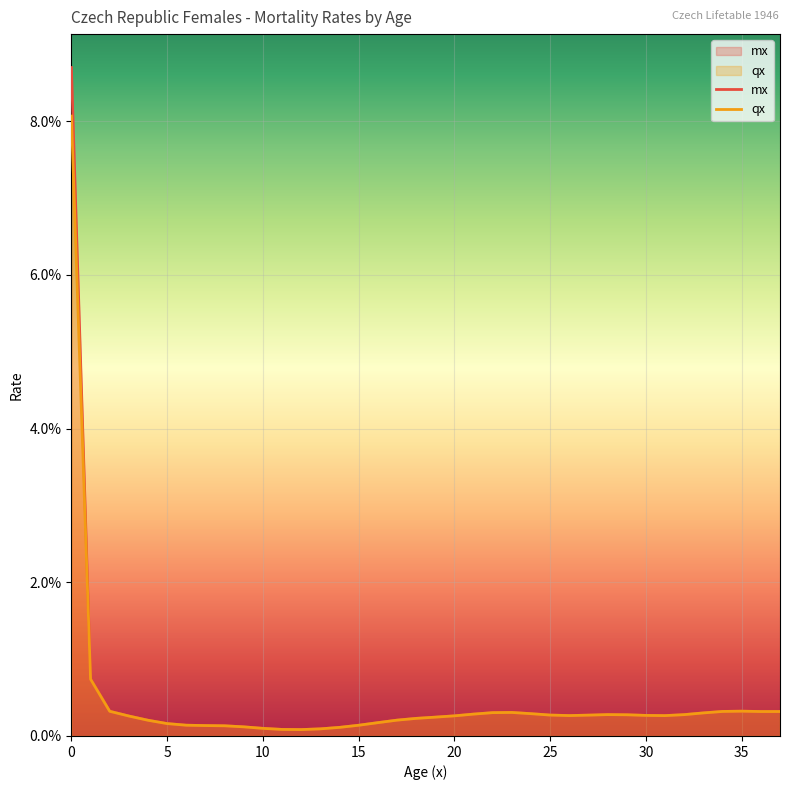

In qx, how many points are higher than both neighbors (excluding endpoints)?

3